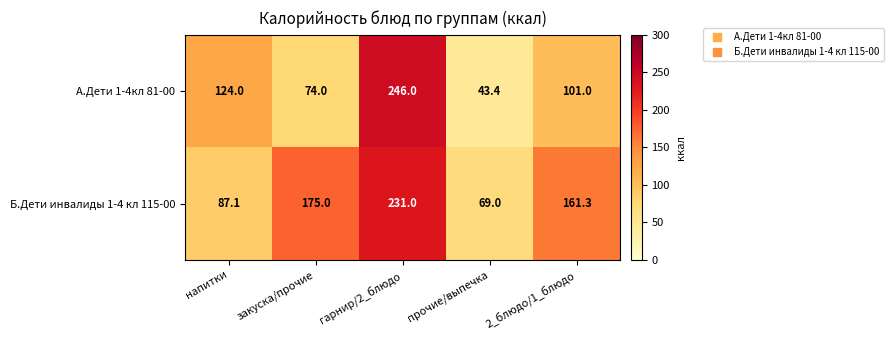

What is the difference between the highest and lowest values at напитки?

36.9